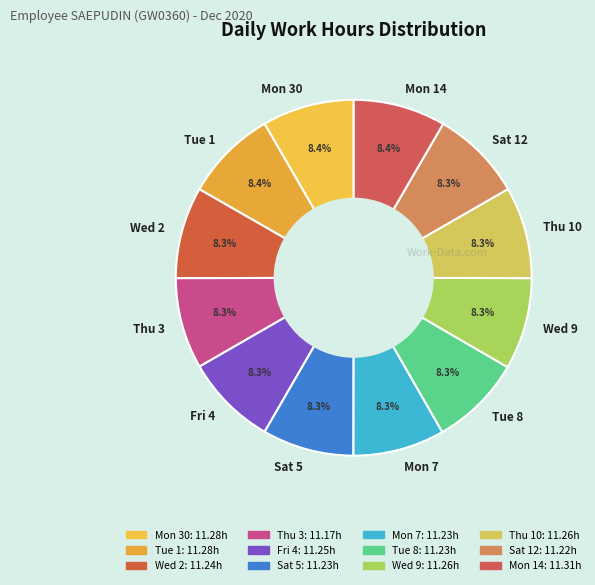

What percentage is NOT represented by Tue 1?

91.6%